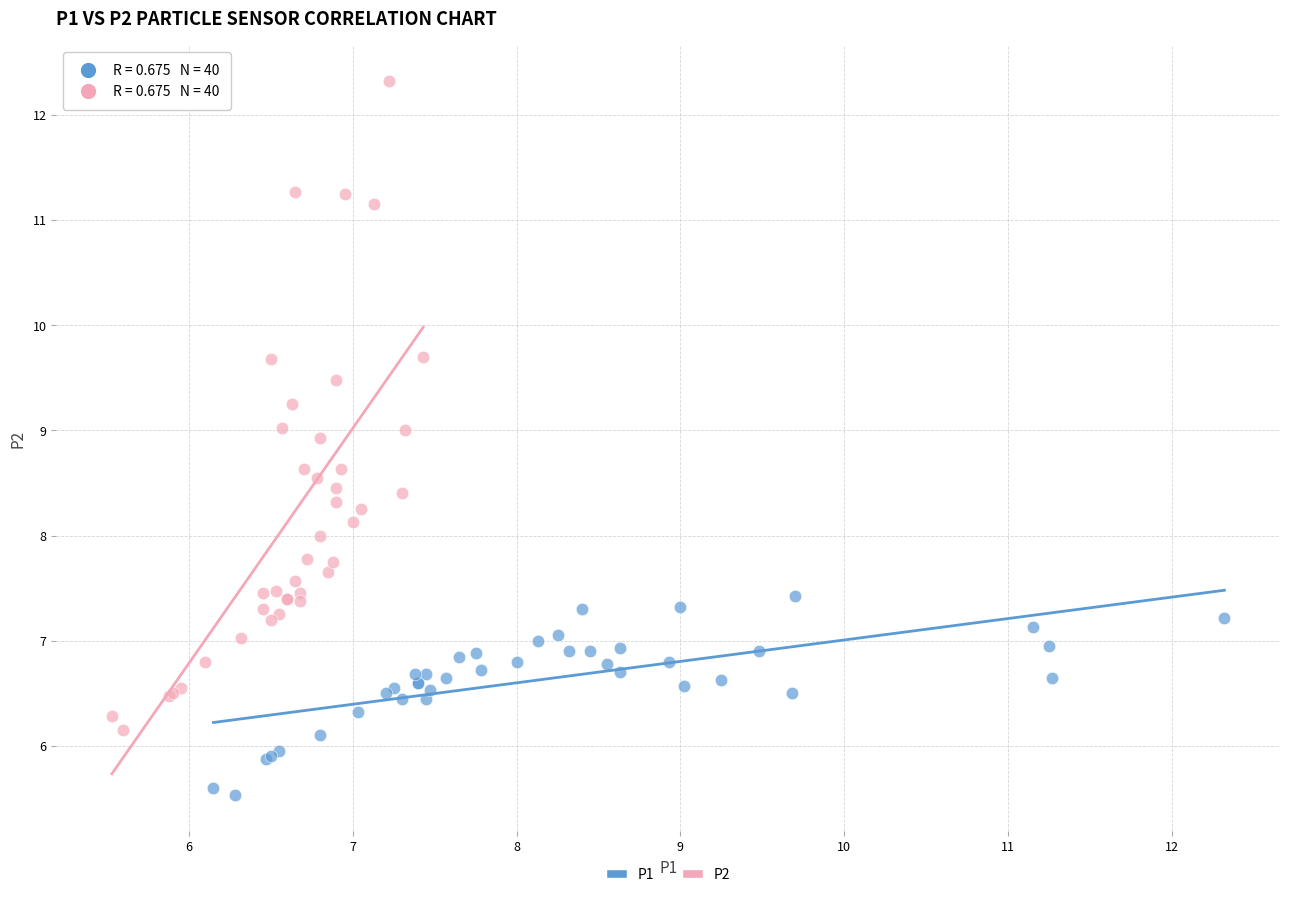

Which series contains the highest Y value?

P2